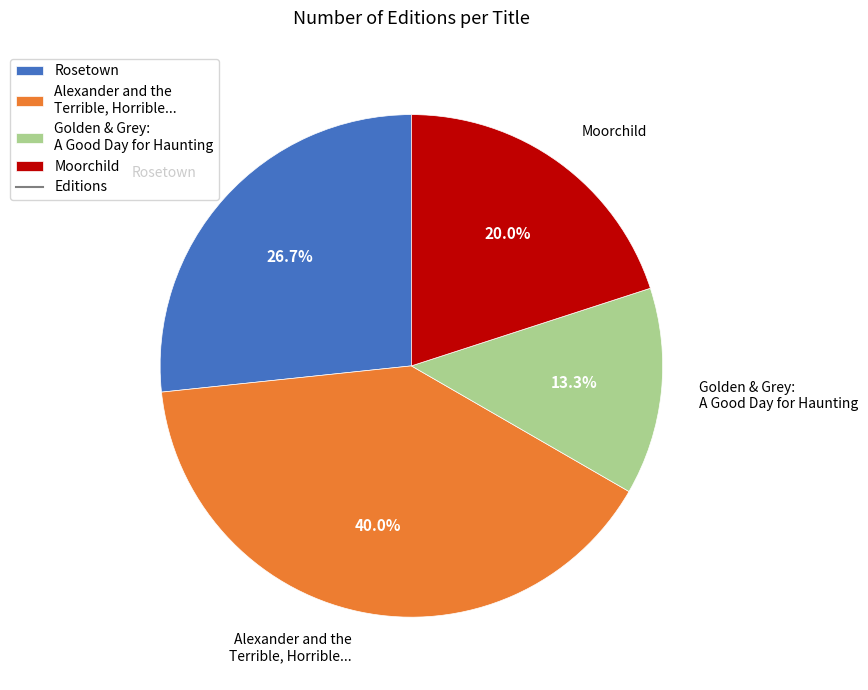

Which category has the smallest portion of the pie?

Golden & Grey: A Good Day for Haunting